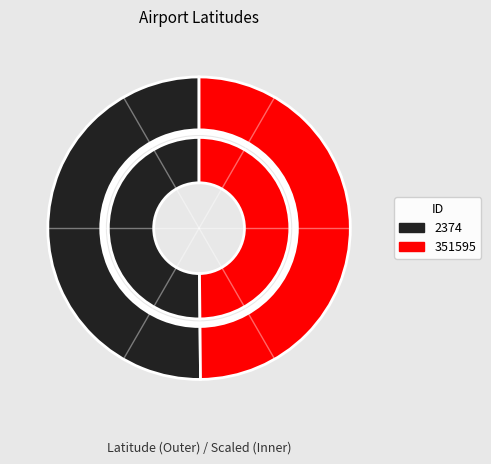

What portion of the pie excludes 2374?

49.8%